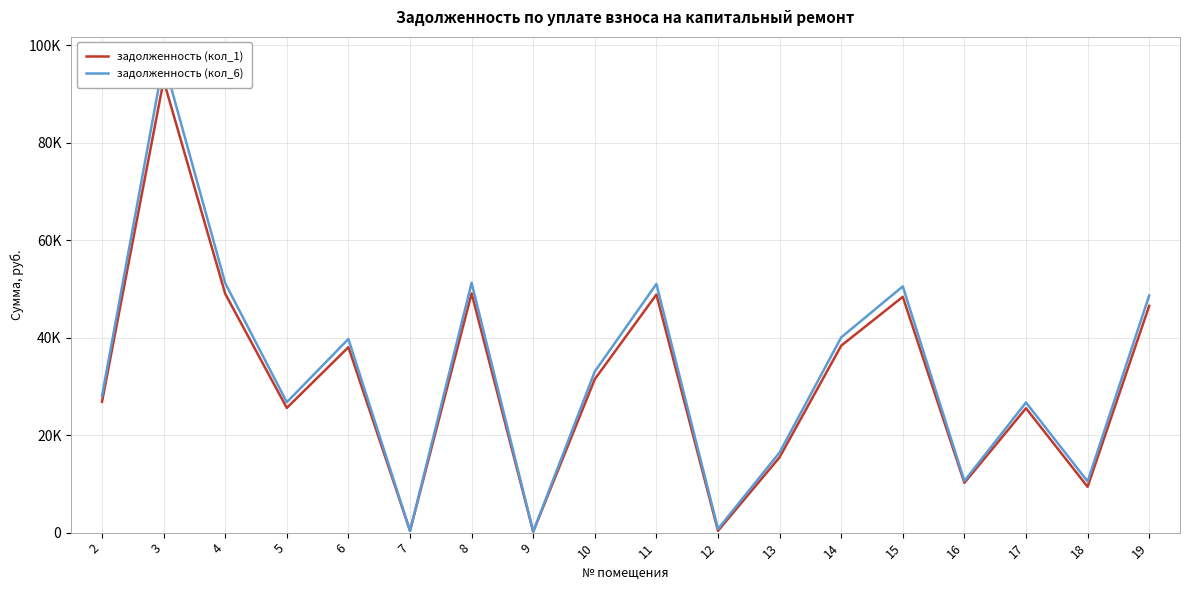

Does the chart display data point markers on the line(s)?

No